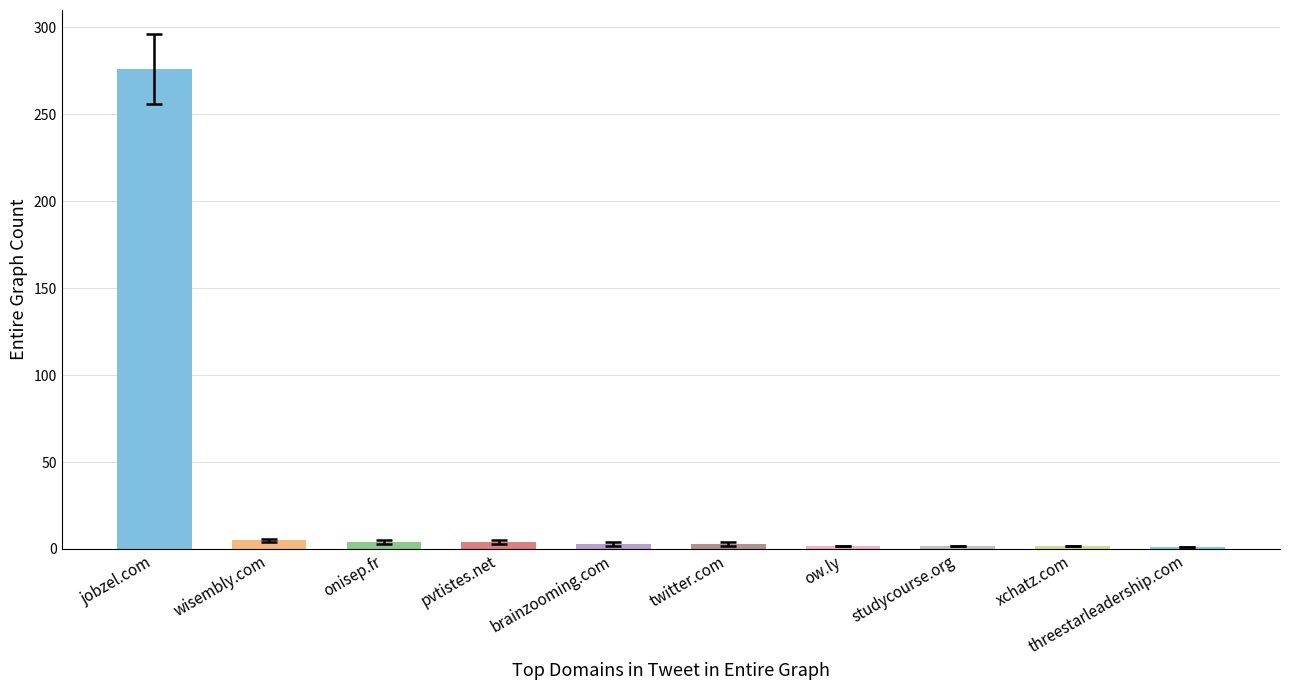

The value at onisep.fr is 4. True or false?

True